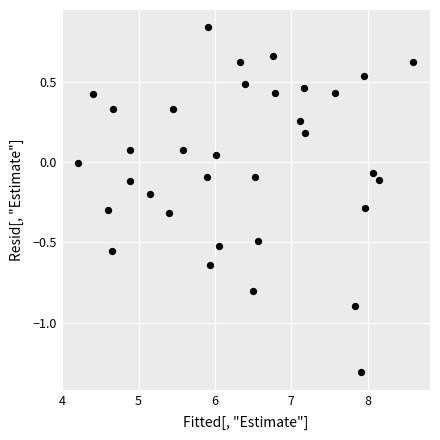

What is the range of Y values (max minus min)?

2.1